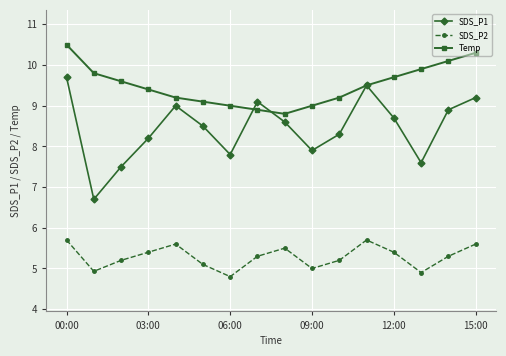

How many data points in SDS_P1 are above 8?

11